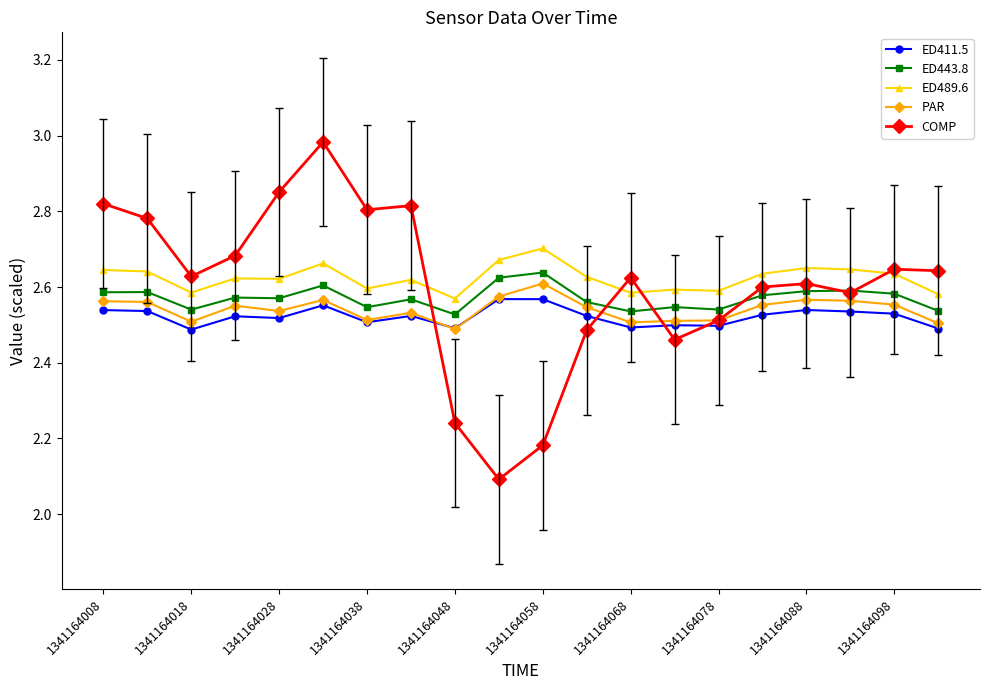

Which series has the widest spread of values?

COMP